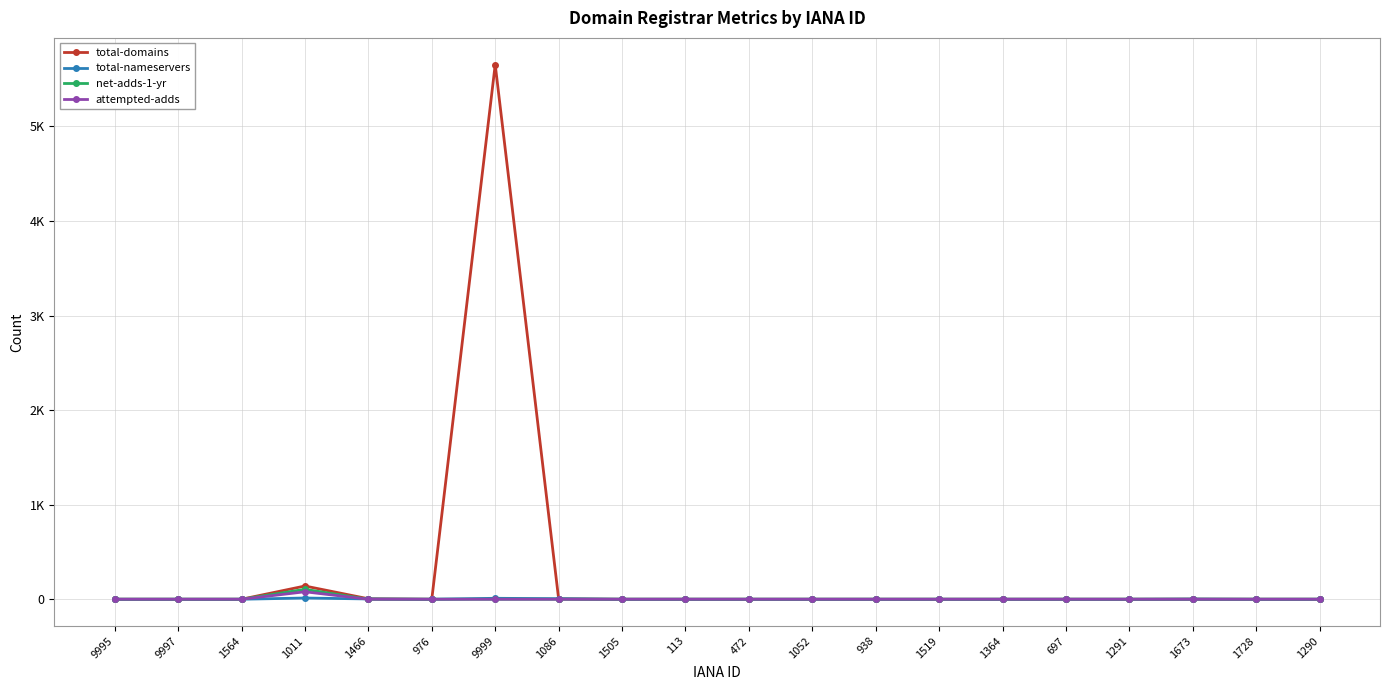

True or false: total-domains has a value of 2514 at 9999.

False